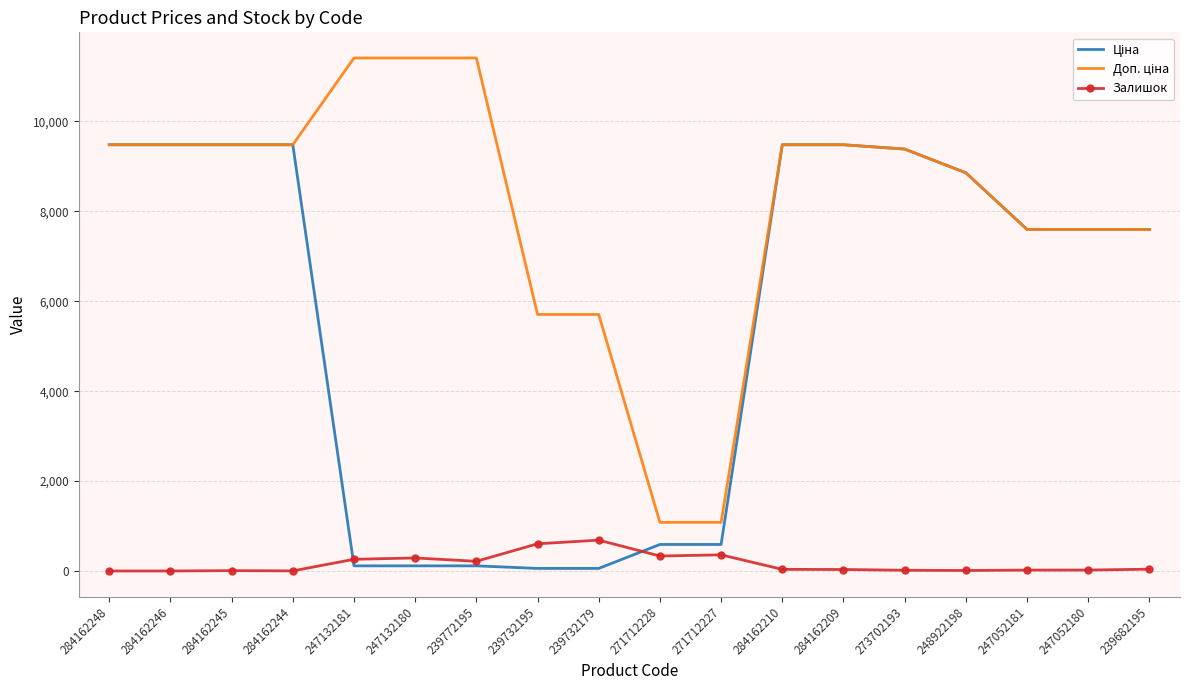

What is the maximum value shown in the chart?

11410.0